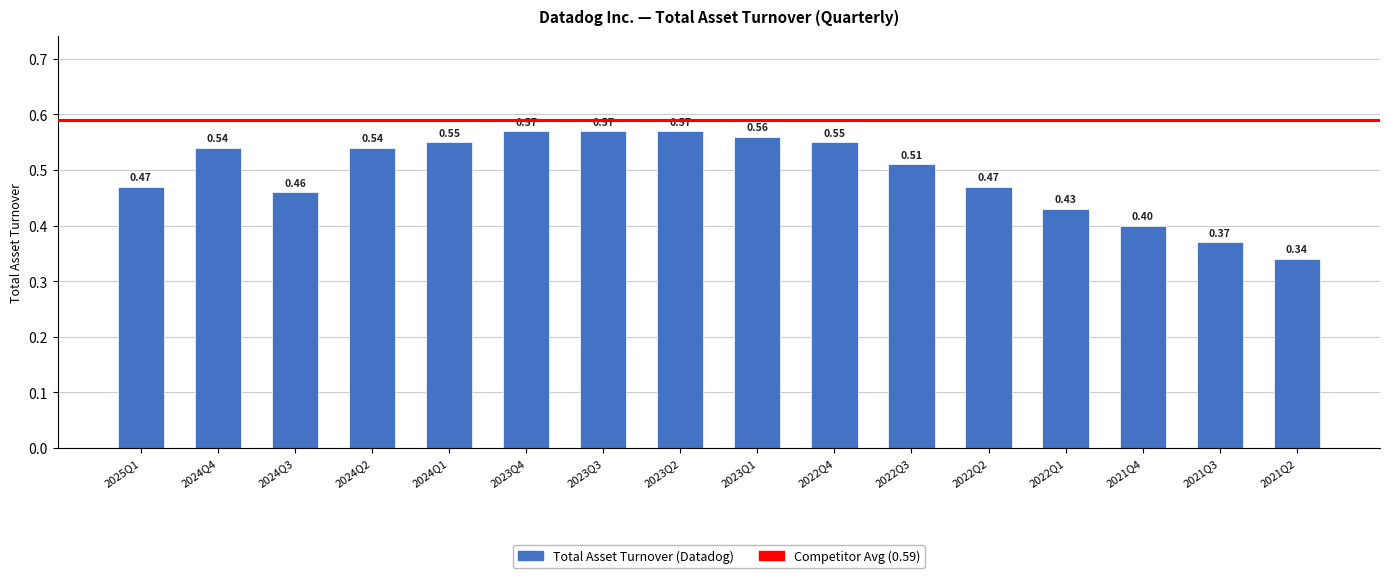

What is the change in value from 2025Q1 to 2023Q3?

+0.1